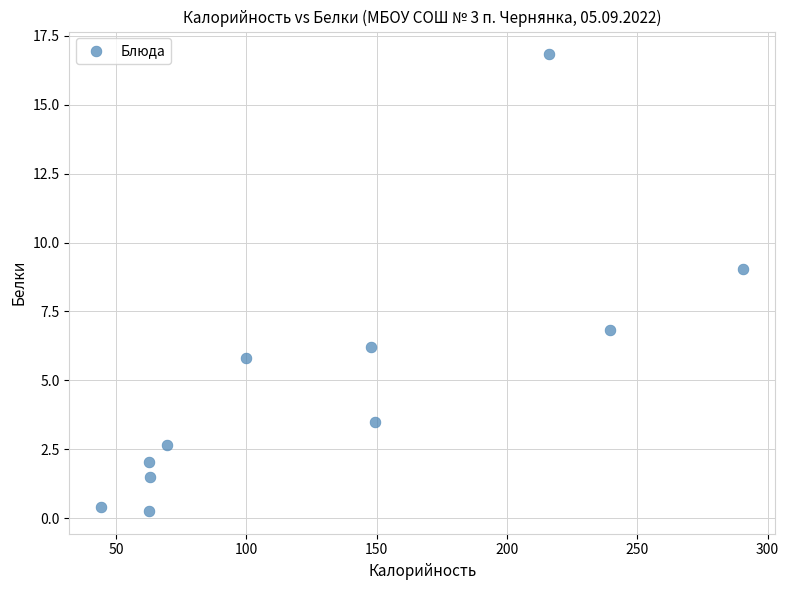

What is the average X value?

131.3